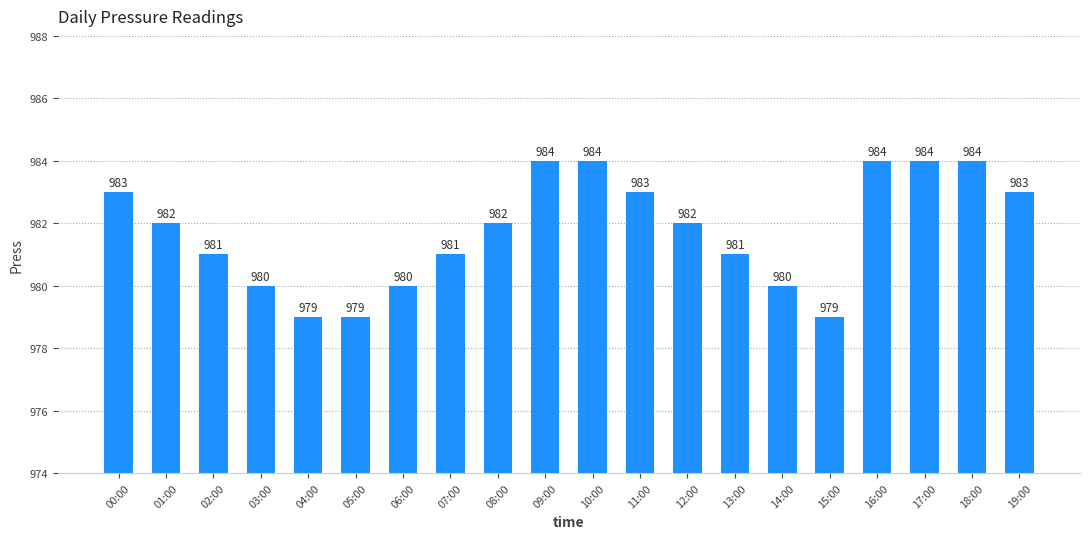

Does the chart contain stacked bars?

No